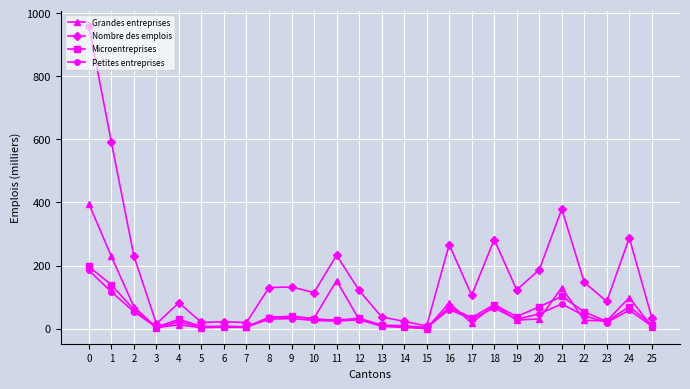

What is the sum of all Microentreprises values?

1182.4